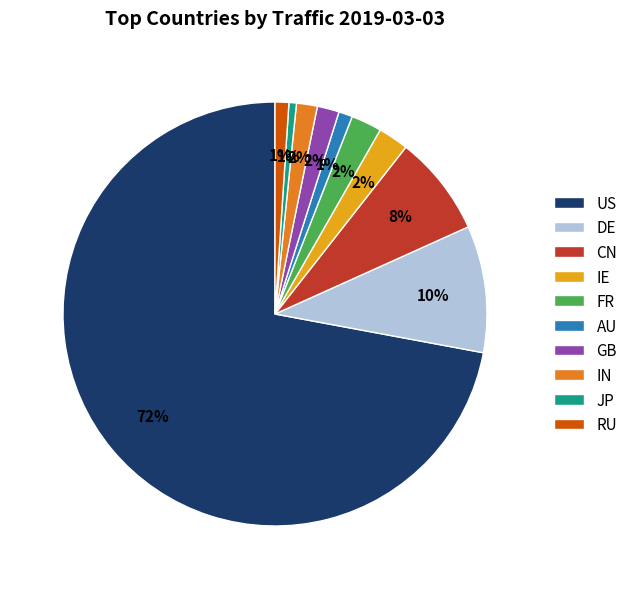

Which category accounts for the majority?

US